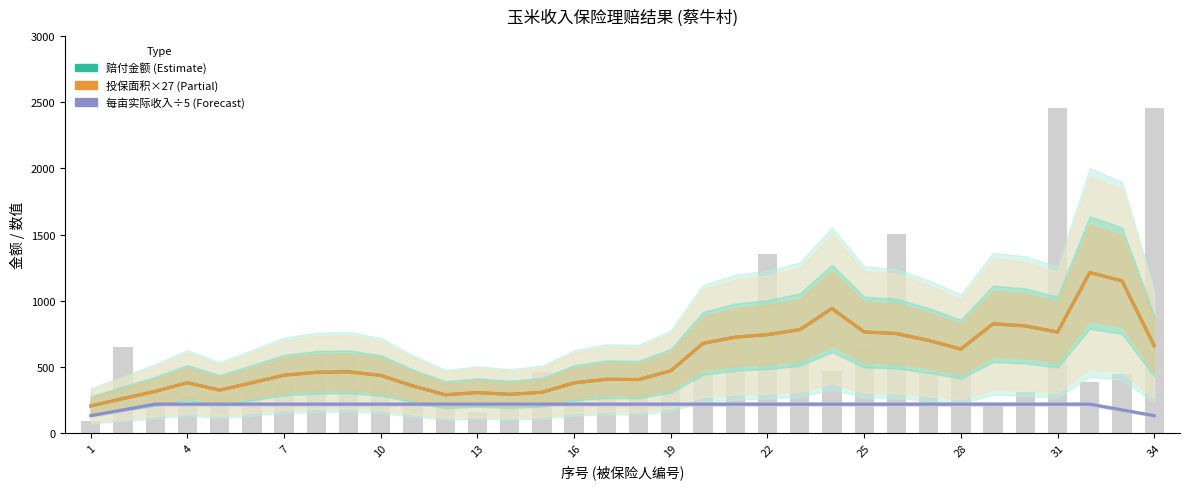

How many data points in 赔付金额 (Estimate) are less than 462?

17